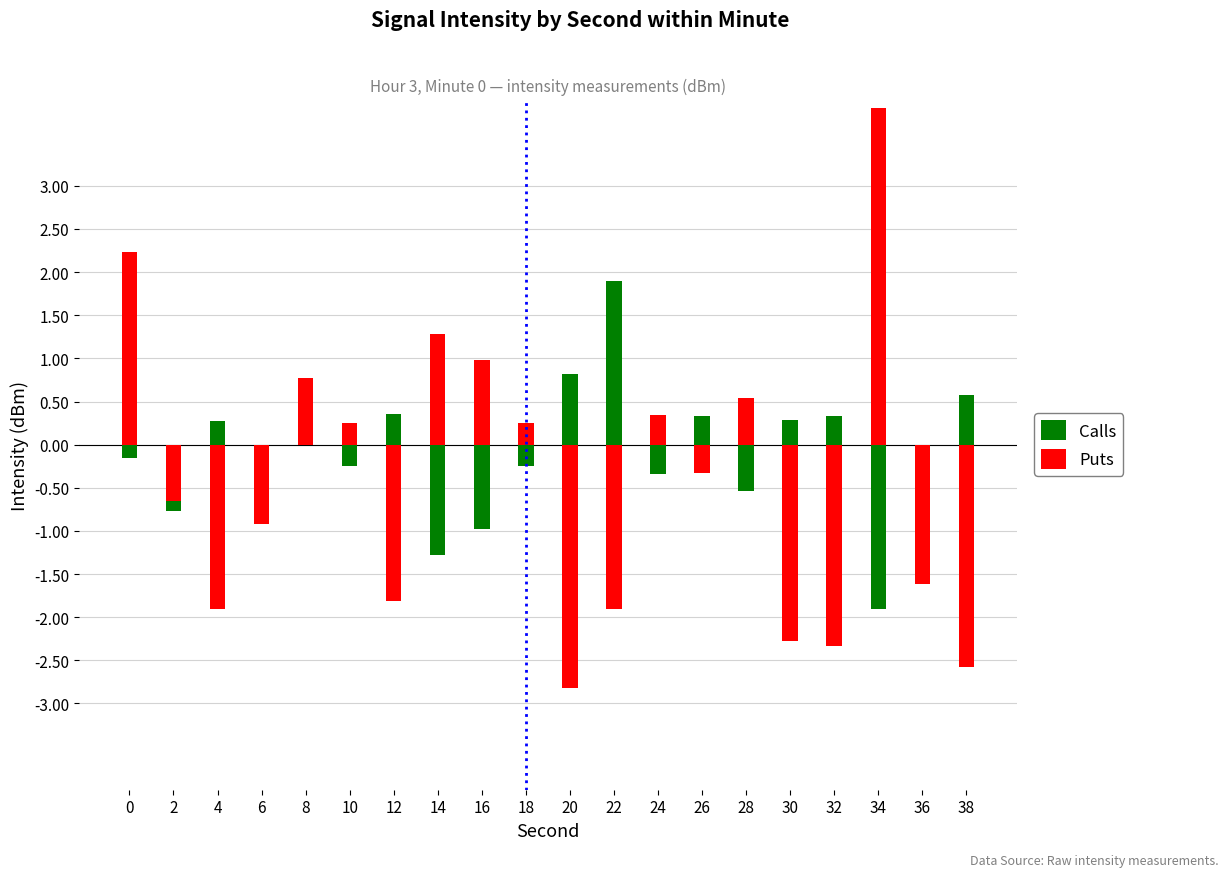

Is the value of Puts at 6 greater than the value of Calls at 38?

No